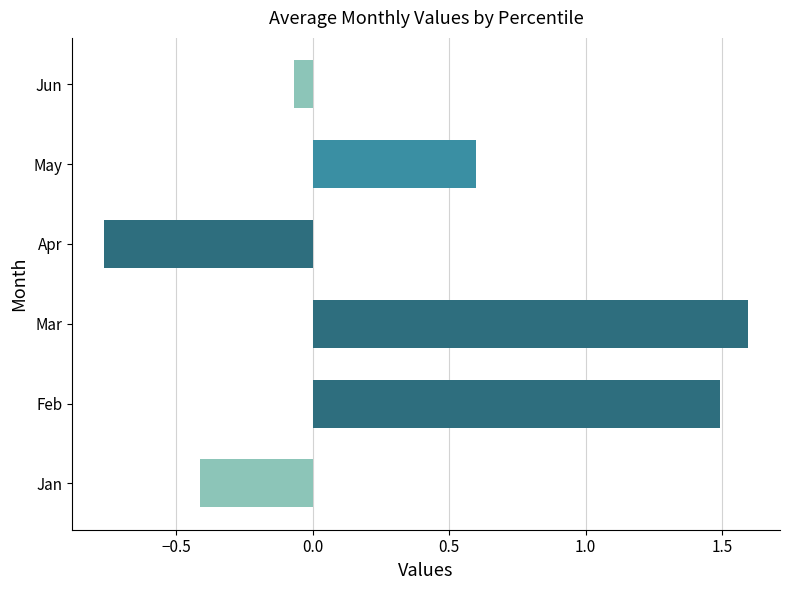

What is the sum of all values?

2.4